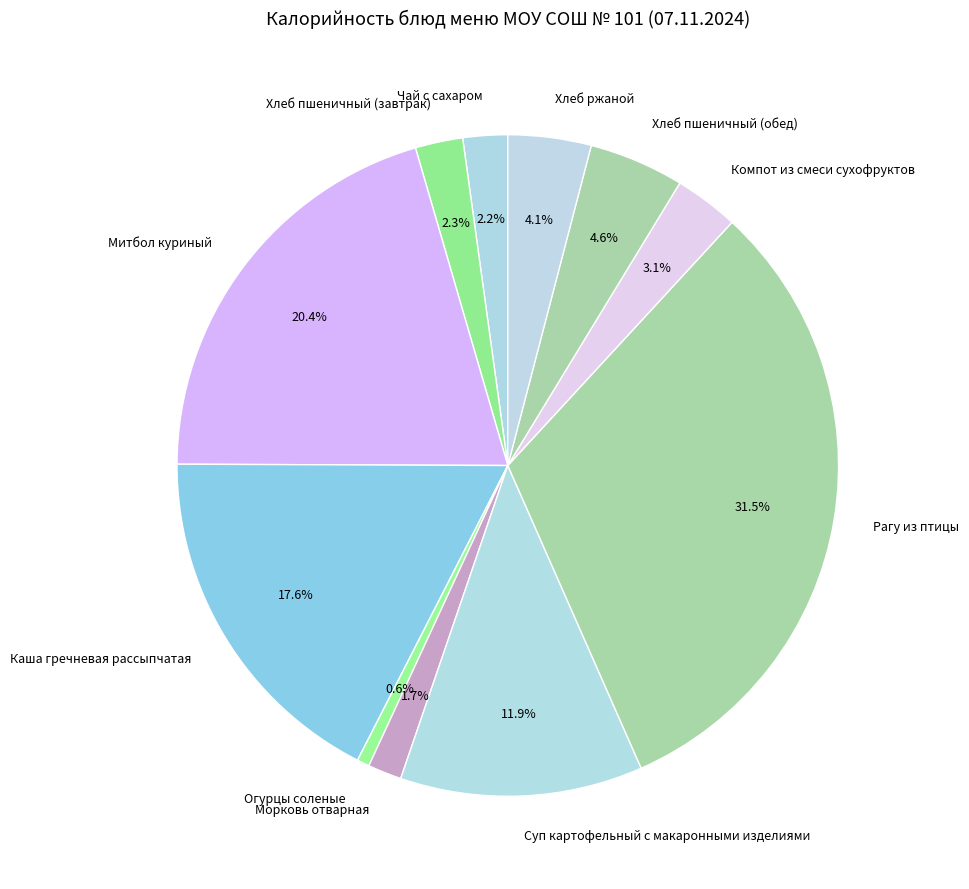

Does Компот из смеси сухофруктов account for over 50% of the chart?

No